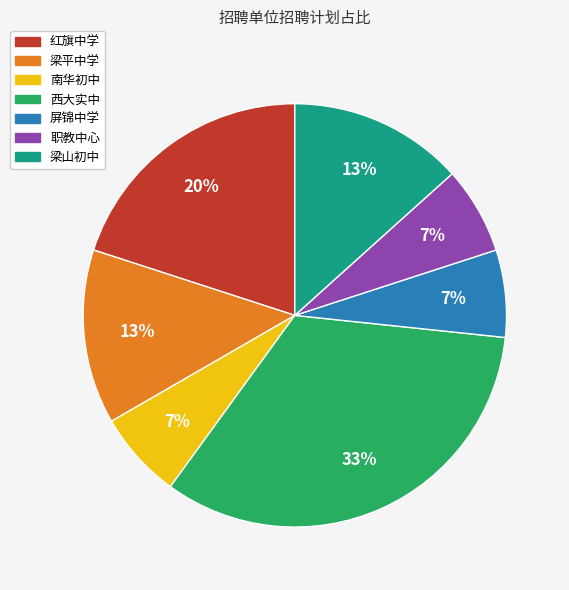

True or false: 南华初中 accounts for 7% of the total.

True